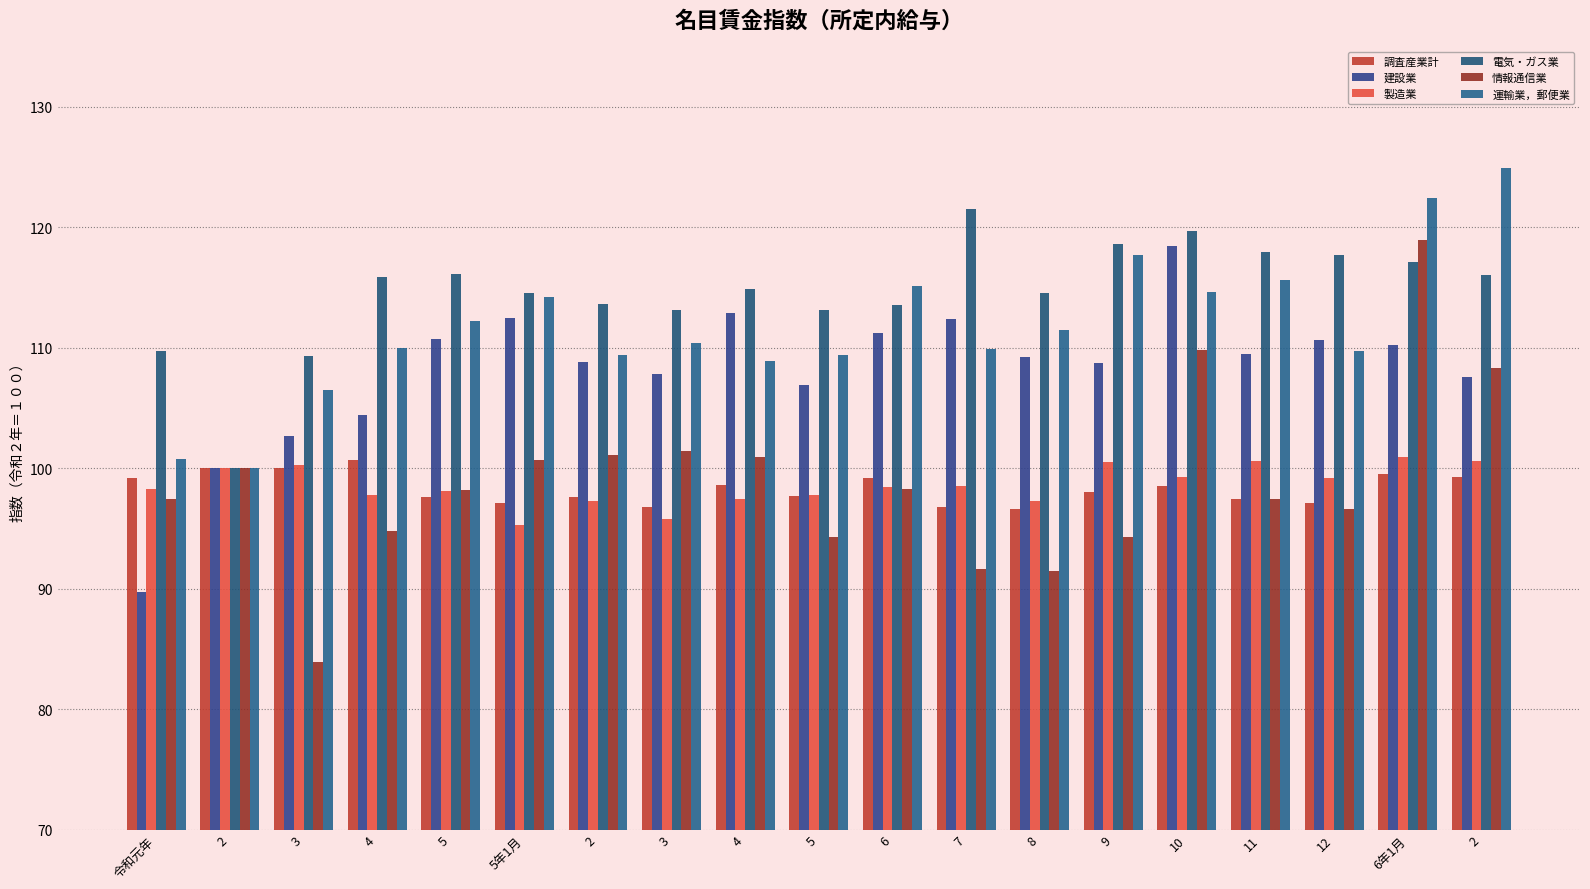

True or false: 運輸業，郵便業 has a value of 115.6 at 11.

True